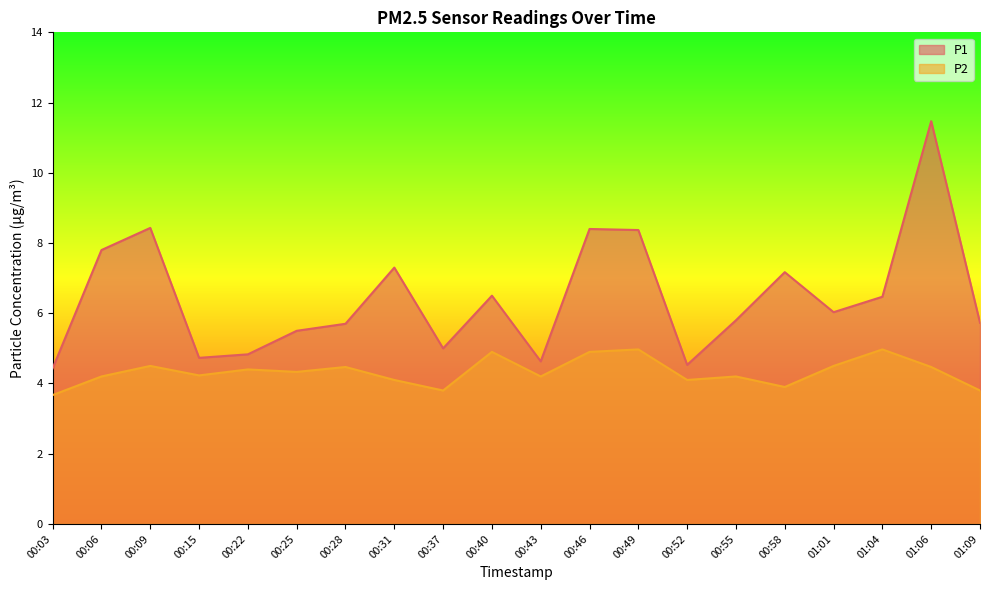

Is the value of P2 at 00:31 greater than the value of P1 at 01:09?

No